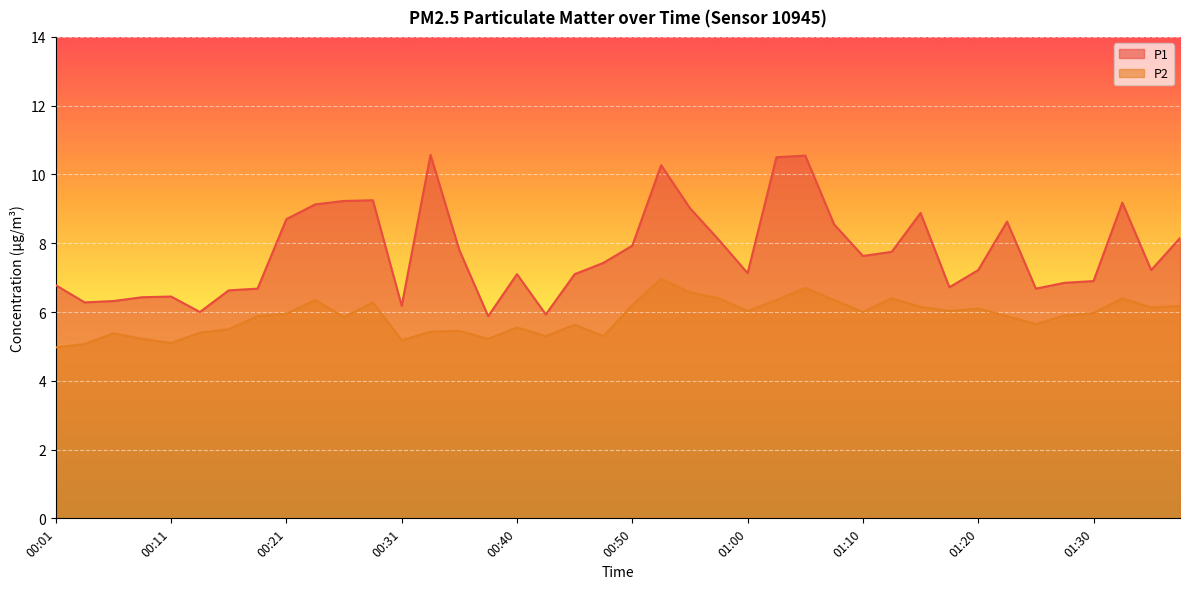

Reading right to left, transcribe all the data shown in this chart.

P1: 8.2	7.2	9.2	6.9	6.8	6.7	8.6	7.2	6.7	8.9	7.8	7.6	8.6	10.6	10.5	7.1	8.1	9.0	10.3	7.9	7.4	7.1	5.9	7.1	5.9	7.8	10.6	6.2	9.2	9.2	9.1	8.7	6.7	6.6	6.0	6.5	6.4	6.3	6.3	6.8
P2: 6.2	6.1	6.4	6.0	5.9	5.7	5.9	6.1	6.0	6.2	6.4	6.0	6.3	6.7	6.3	6.0	6.4	6.6	7.0	6.2	5.3	5.6	5.3	5.5	5.2	5.5	5.4	5.2	6.3	5.8	6.3	6.0	5.9	5.5	5.4	5.1	5.2	5.4	5.1	5.0